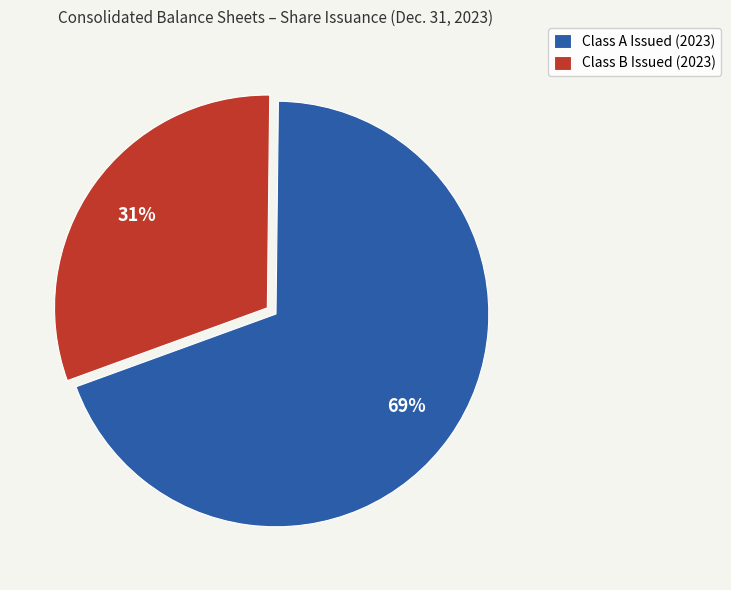

True or false: Class A Issued (2023) accounts for 69% of the total.

True